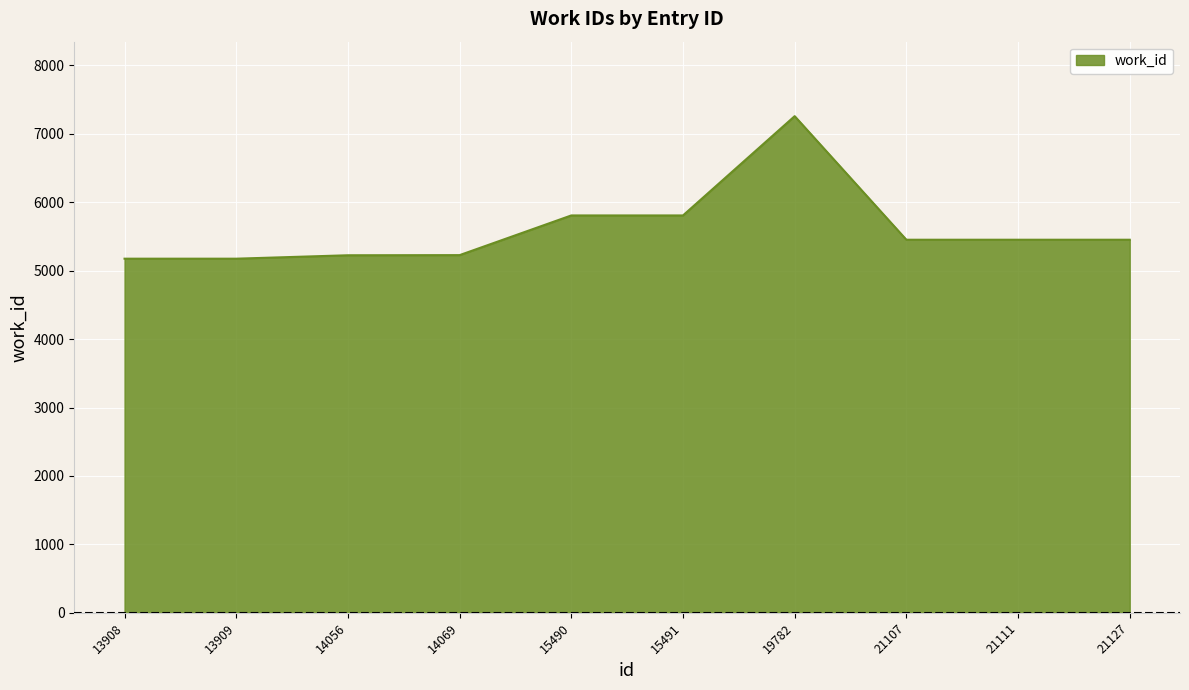

What is the difference between the second highest and minimum values?

632